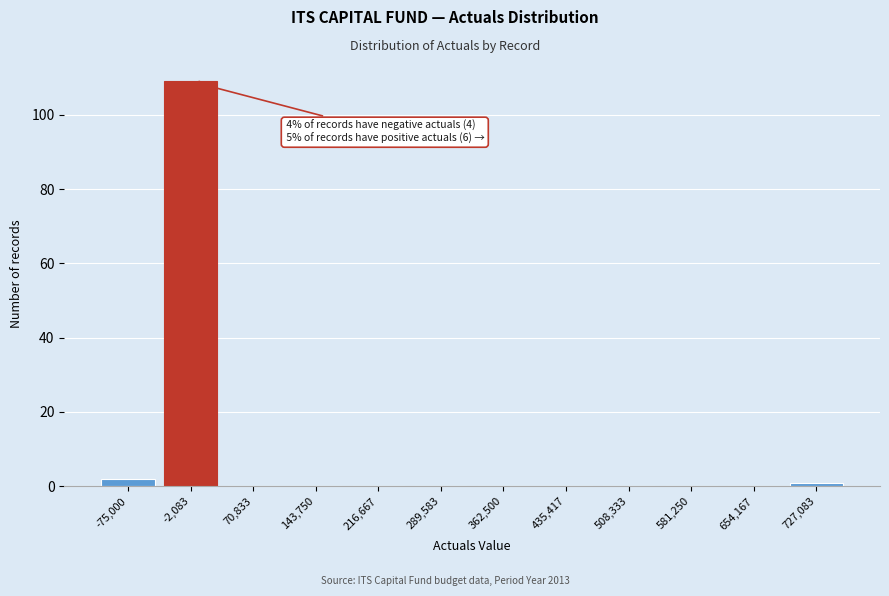

Reading left to right, extract all data points from this chart.

-75,000=2	-2,083=109	70,833=0	143,750=0	216,667=0	289,583=0	362,500=0	435,417=0	508,333=0	581,250=0	654,167=0	727,083=1